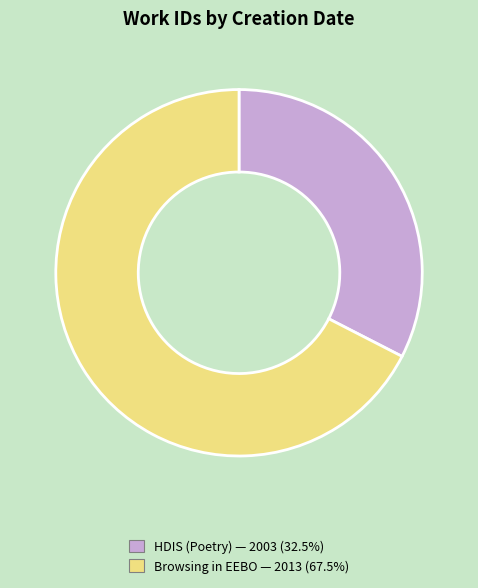

Does any single category account for the majority?

Yes